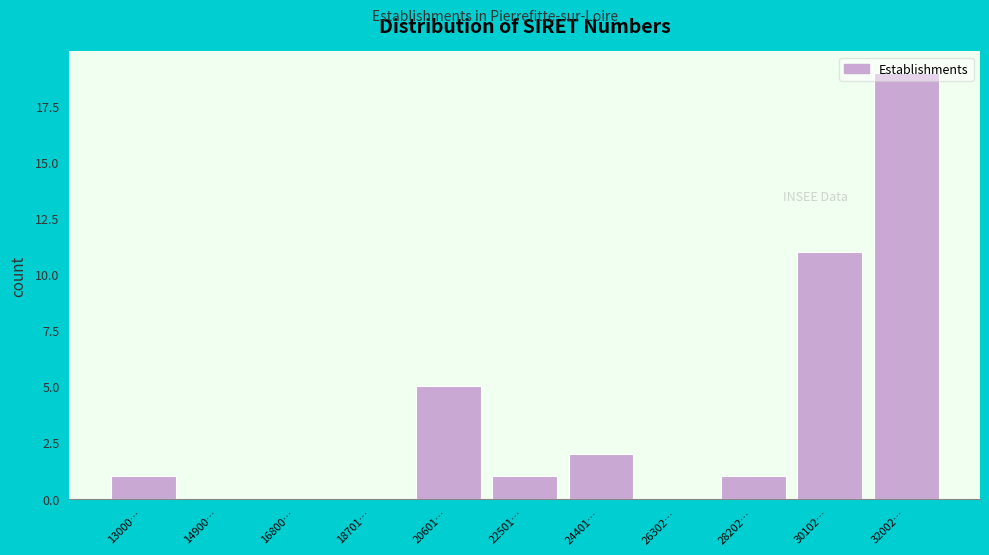

Where is the data nearest to the value 9?

30102…